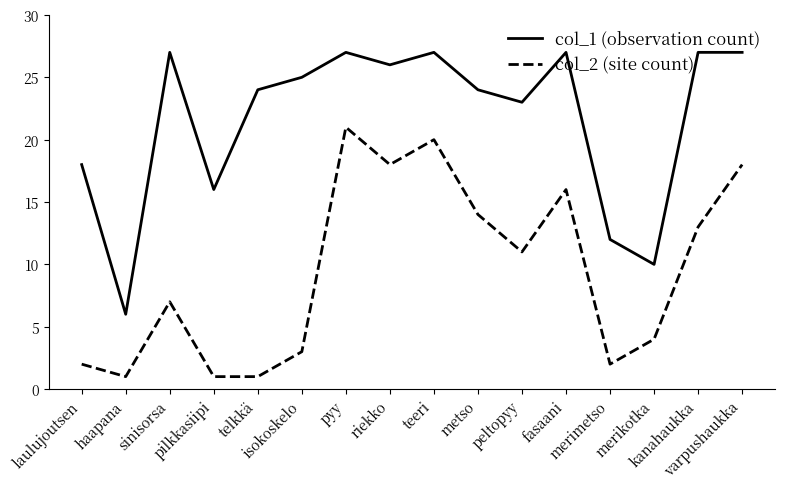

Rank the series by their average value, from highest to lowest.

col_1 (observation count), col_2 (site count)